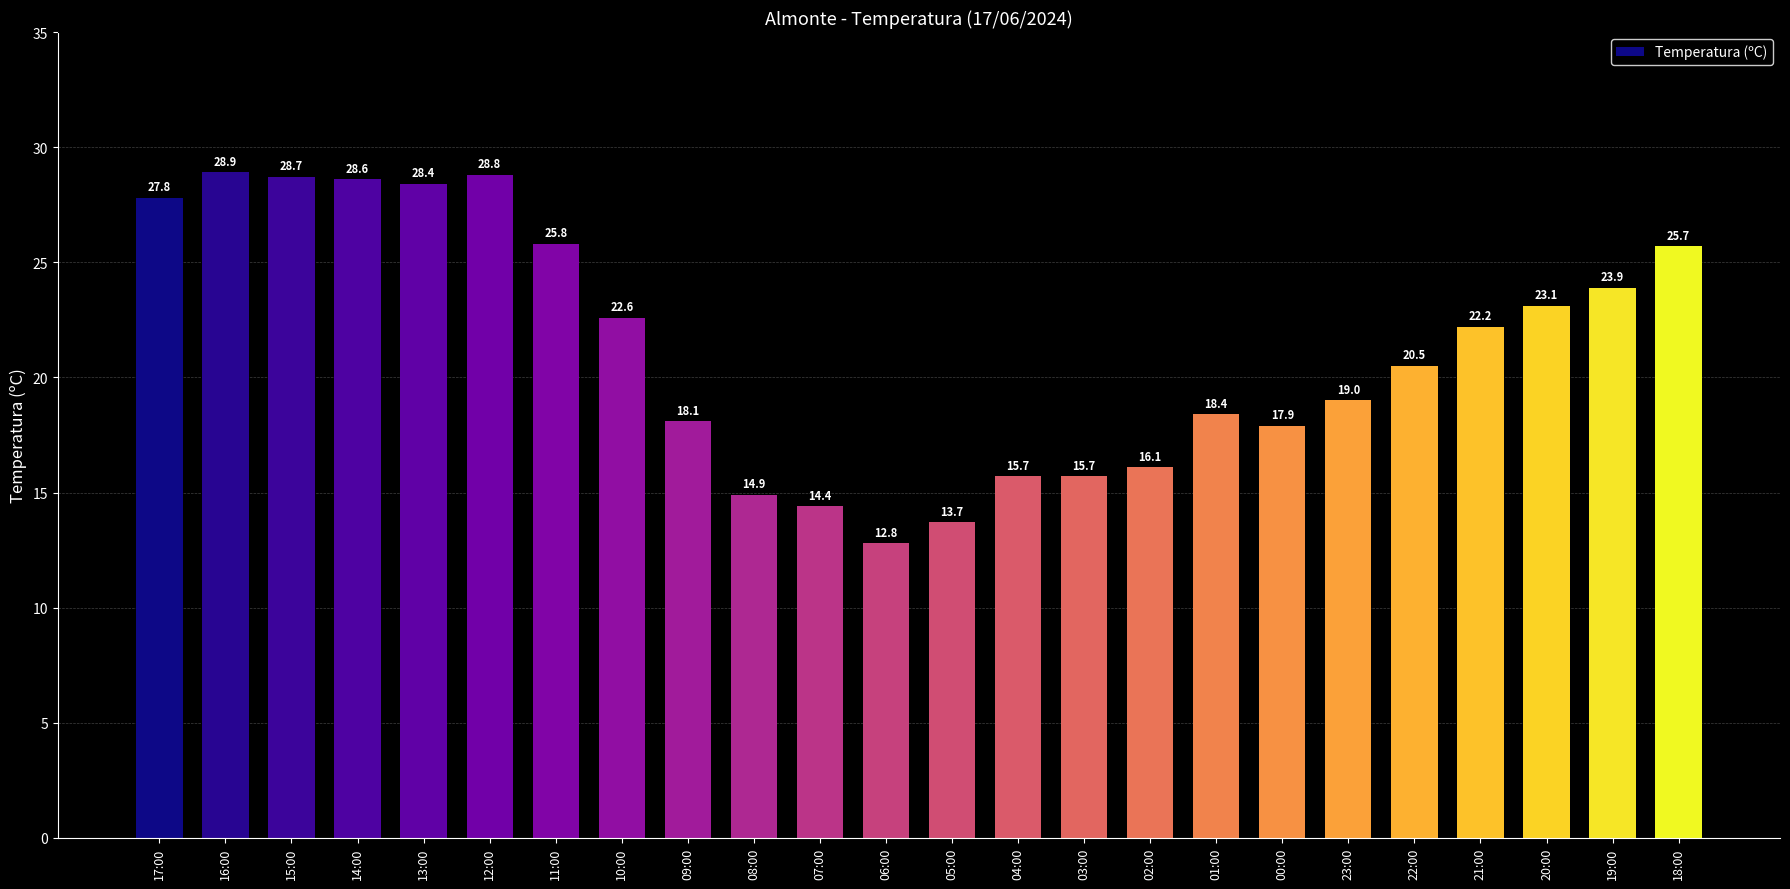

True or false: the data shows 6.6 at 19:00.

False